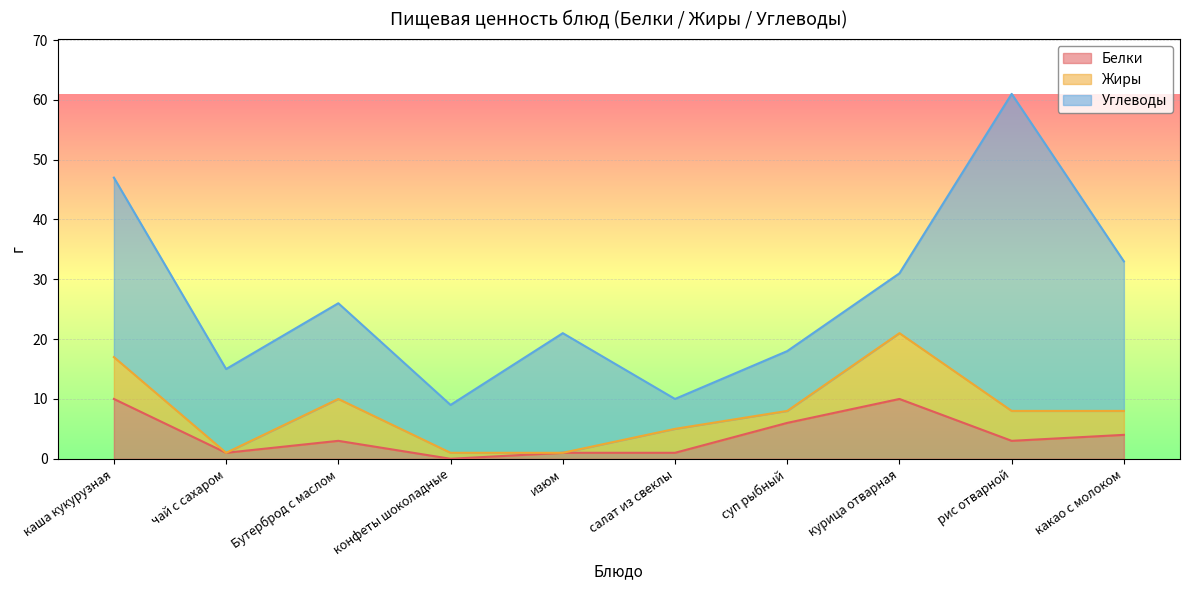

What is the approximate value of Углеводы at конфеты шоколадные?

8